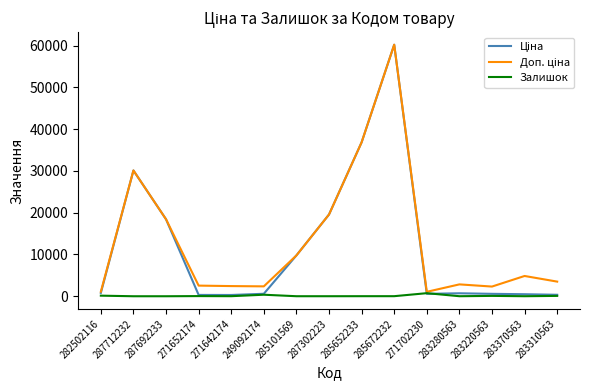

Does the chart display data point markers on the line(s)?

No